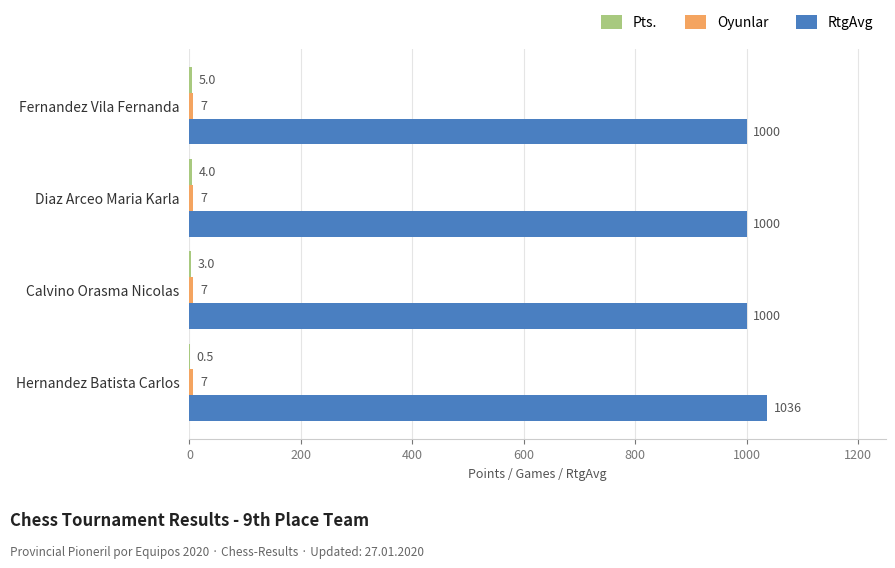

Which series changed the most between Hernandez Batista Carlos and Fernandez Vila Fernanda?

RtgAvg